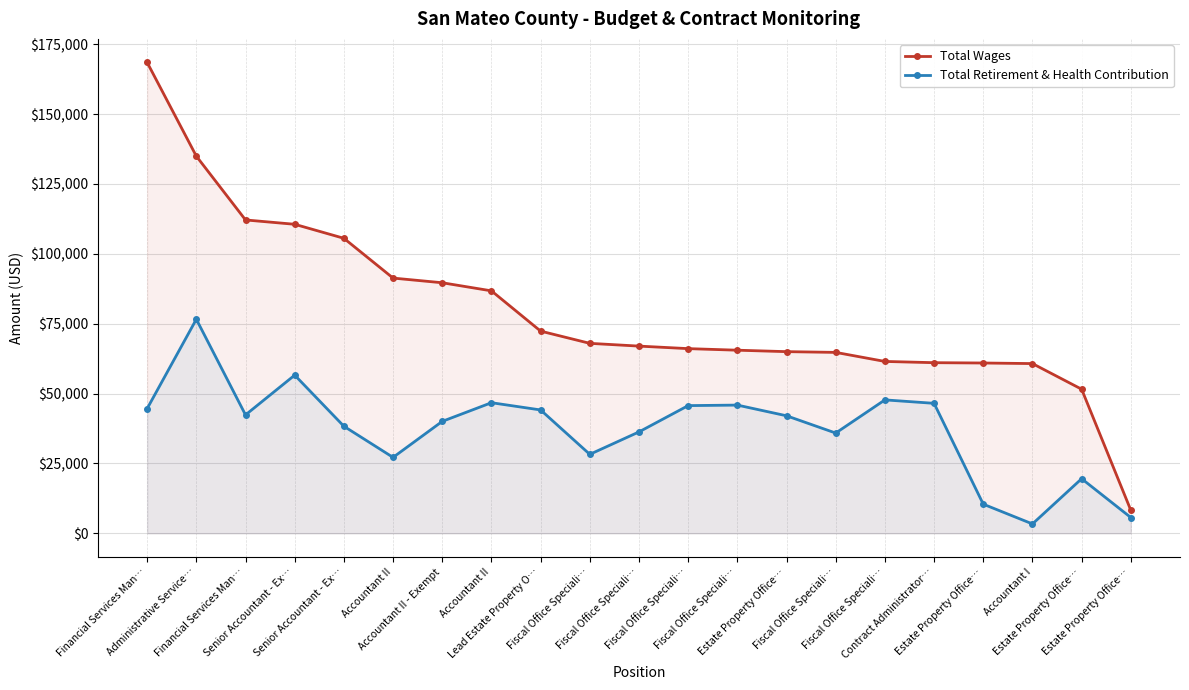

Which series has the largest range (max minus min)?

Total Wages